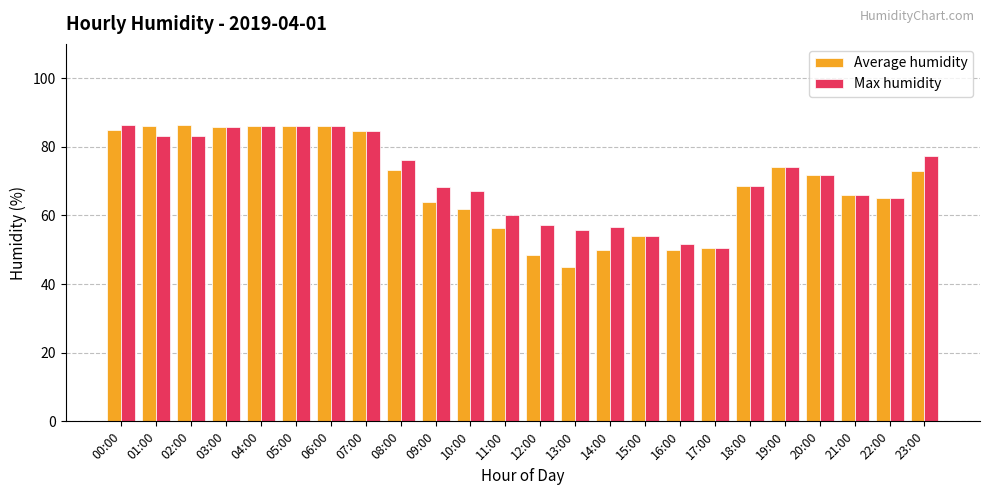

What is the sum of all Average humidity values?

1657.6